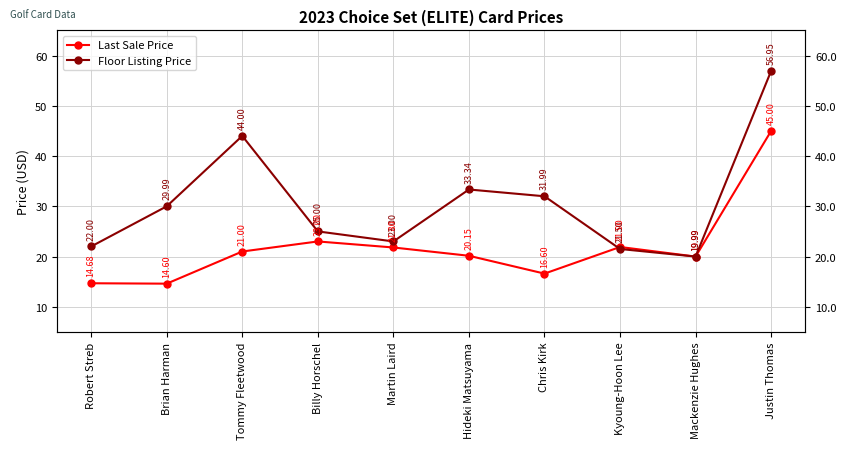

Which has a higher value, Billy Horschel or Hideki Matsuyama?

Billy Horschel